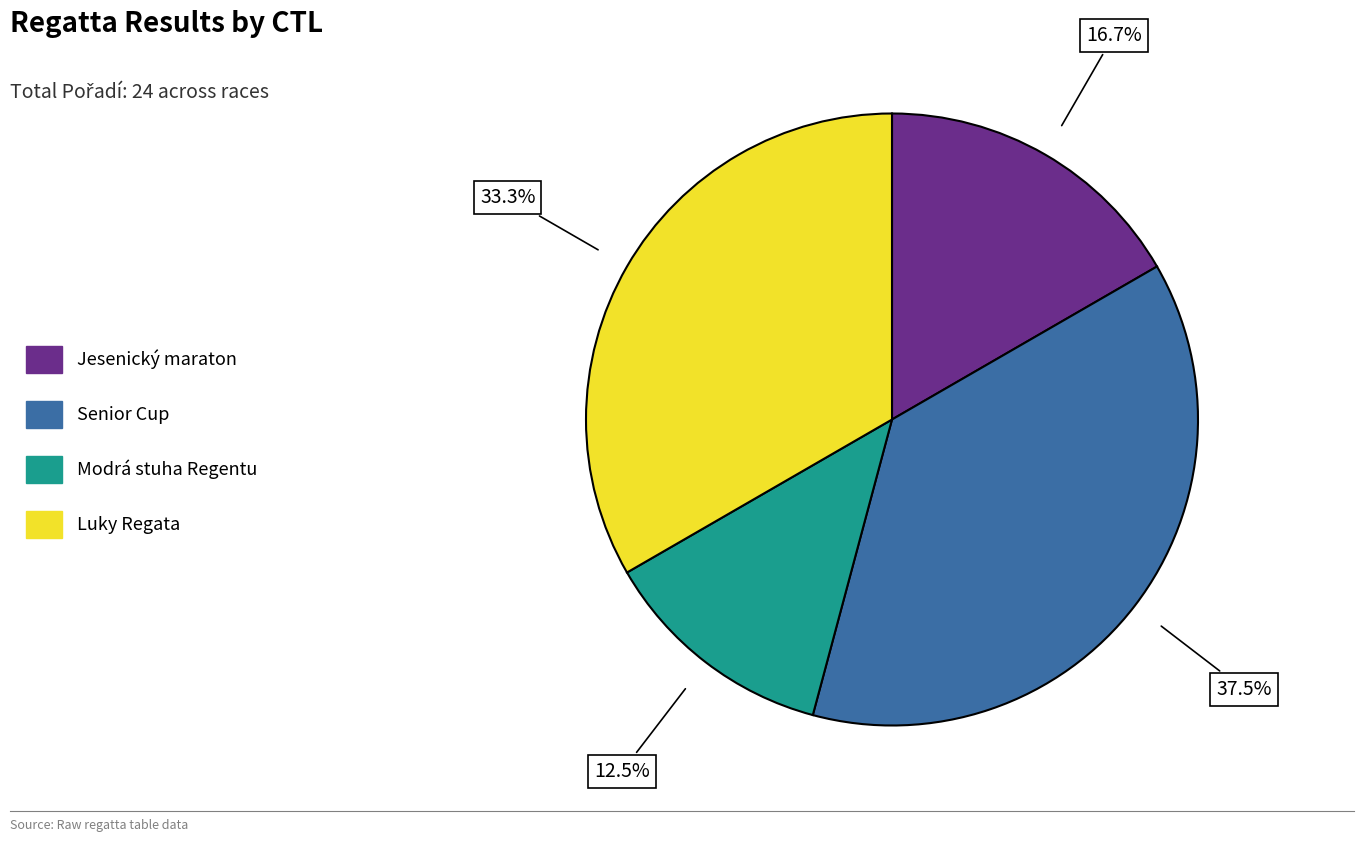

Does any single category account for the majority?

No